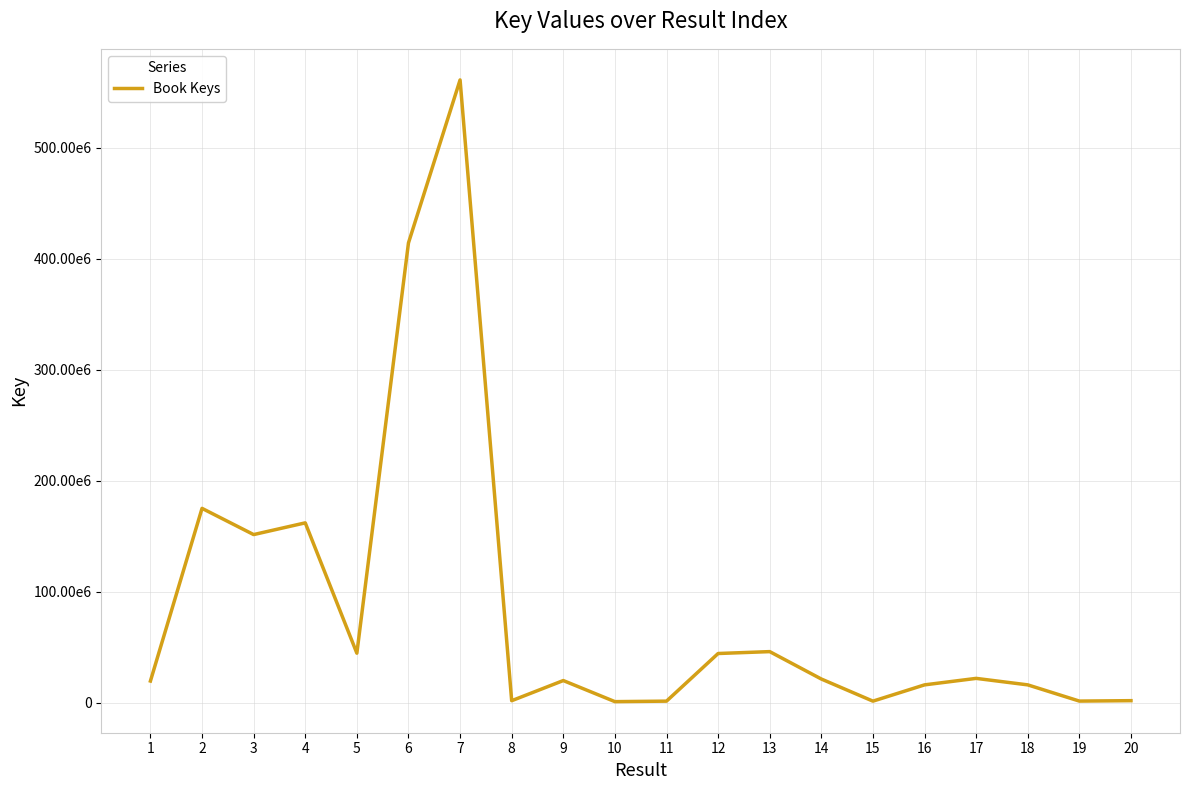

What is the difference between the maximum and minimum values?

559850755